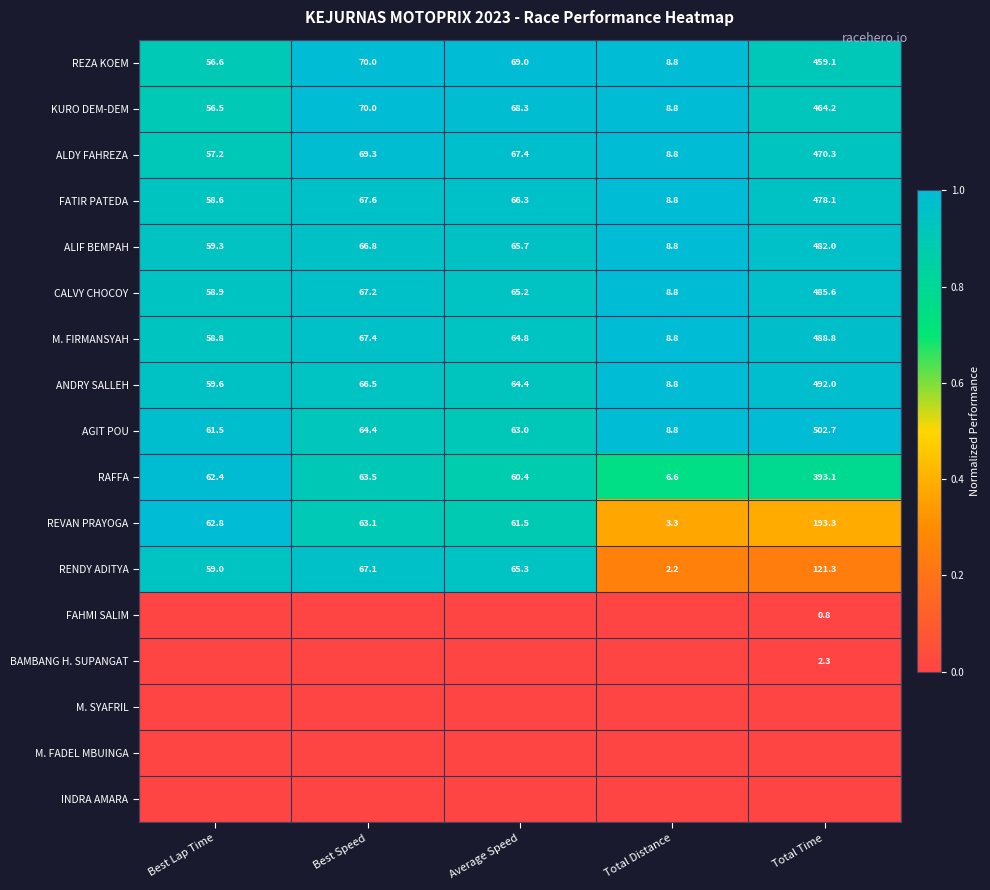

Count the number of categories in the chart.

5